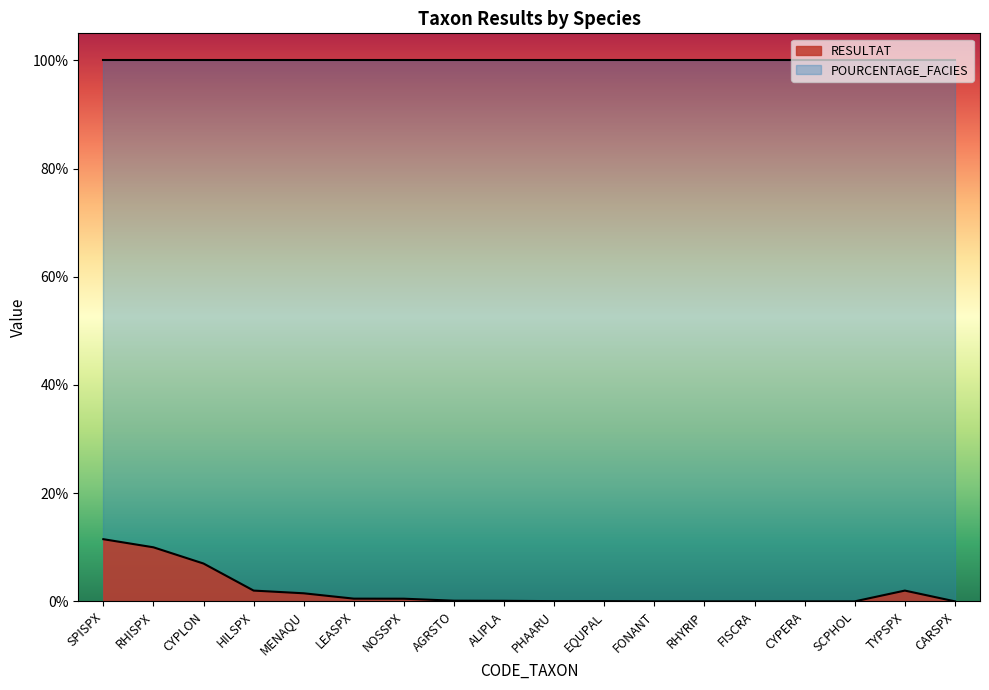

What is the change in value from HILSPX to MENAQU?

-0.5